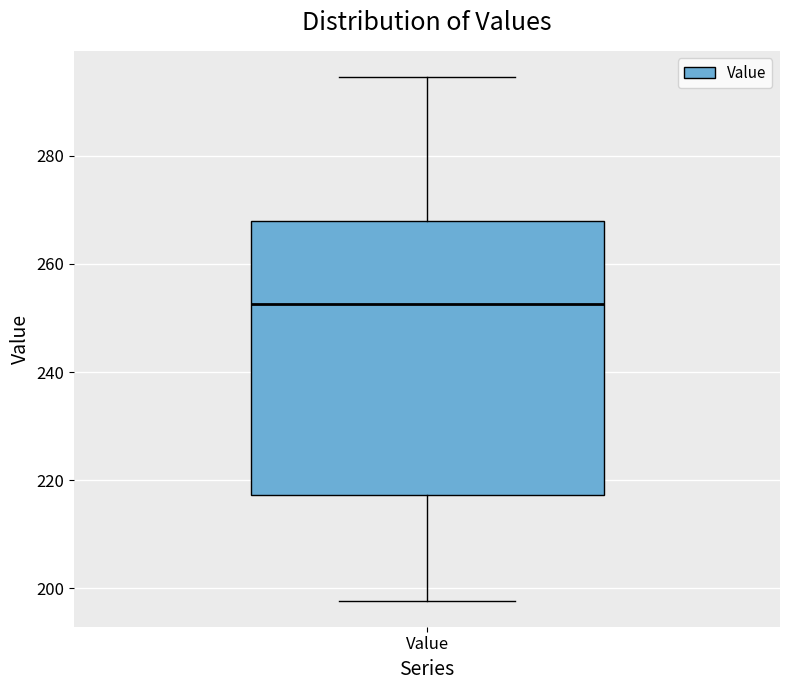

Where is the lower edge of the box for Value on the y-axis? The values are not printed on the chart, so give them approximately, as read against the axis.

218